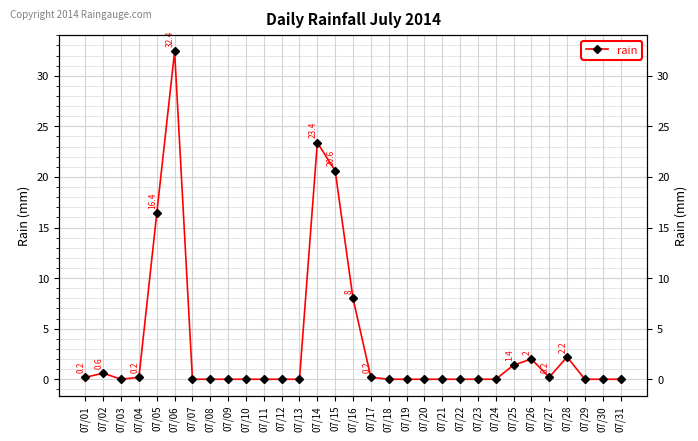

Reading left to right, extract all data points from this chart.

07/01=0.2	07/02=0.6	07/03=0.0	07/04=0.2	07/05=16.4	07/06=32.4	07/07=0.0	07/08=0.0	07/09=0.0	07/10=0.0	07/11=0.0	07/12=0.0	07/13=0.0	07/14=23.4	07/15=20.6	07/16=8.0	07/17=0.2	07/18=0.0	07/19=0.0	07/20=0.0	07/21=0.0	07/22=0.0	07/23=0.0	07/24=0.0	07/25=1.4	07/26=2.0	07/27=0.2	07/28=2.2	07/29=0.0	07/30=0.0	07/31=0.0